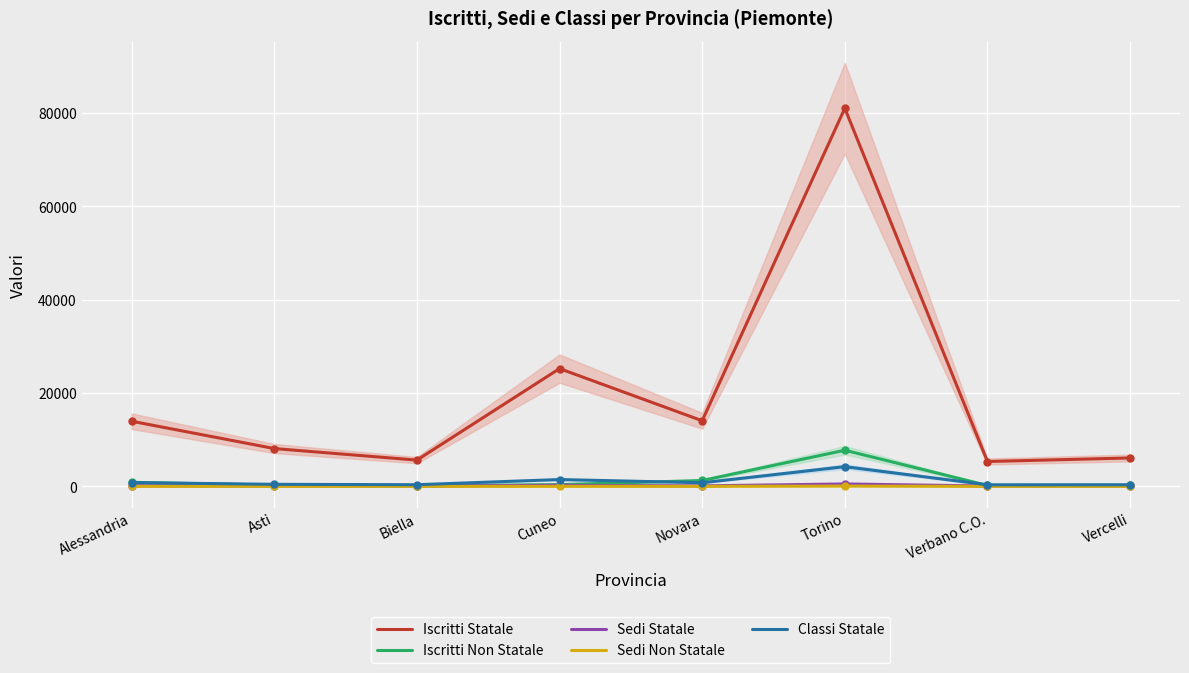

Between Biella and Cuneo, which is larger?

Cuneo